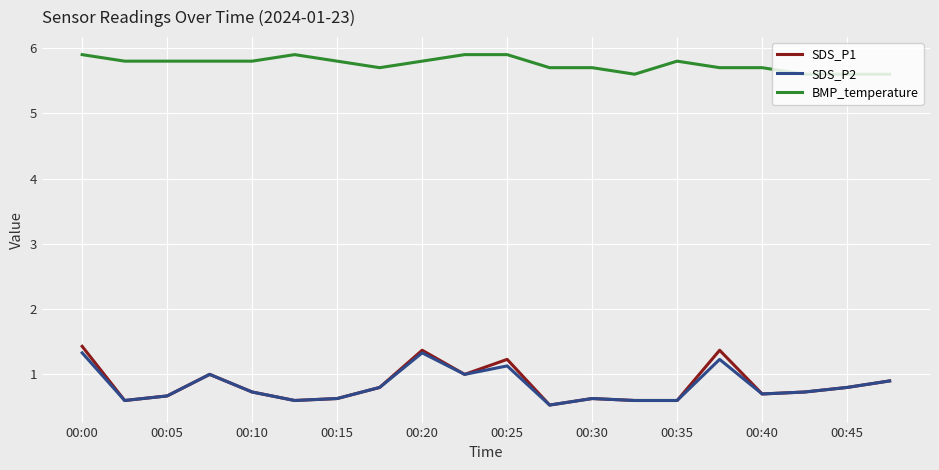

True or false: BMP_temperature and SDS_P2 cross at least once.

False